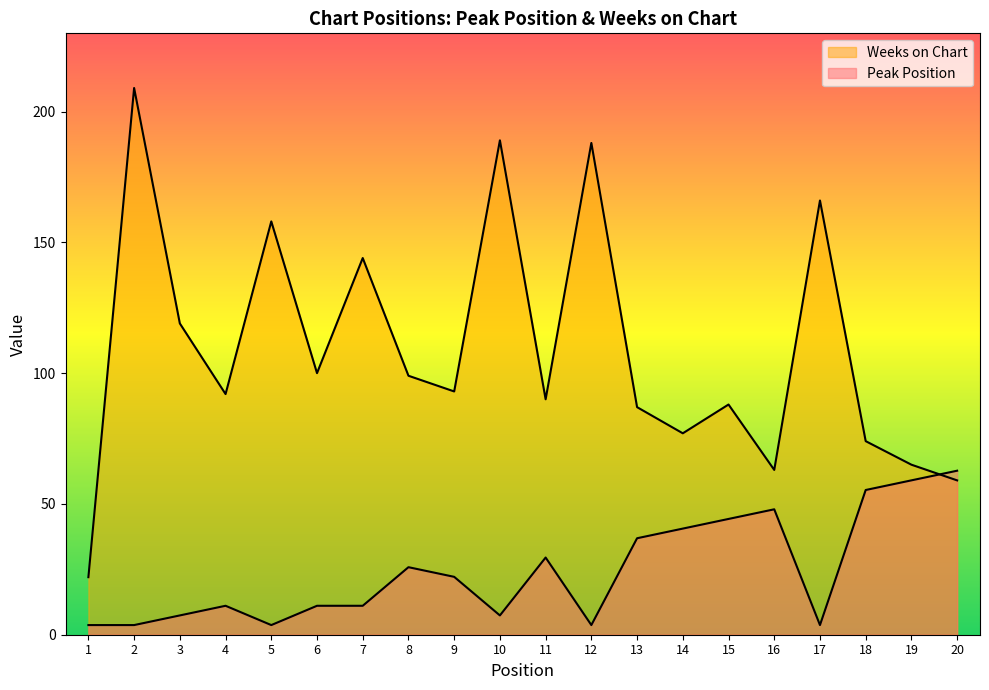

Which series has the widest spread of values?

Weeks on Chart